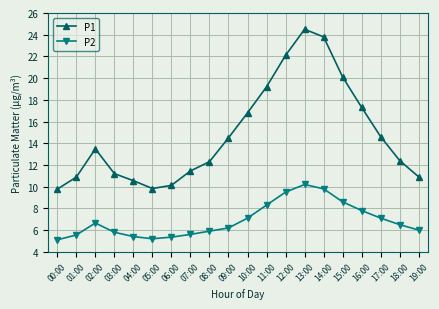

Rank the series by their average value, from lowest to highest.

P2, P1